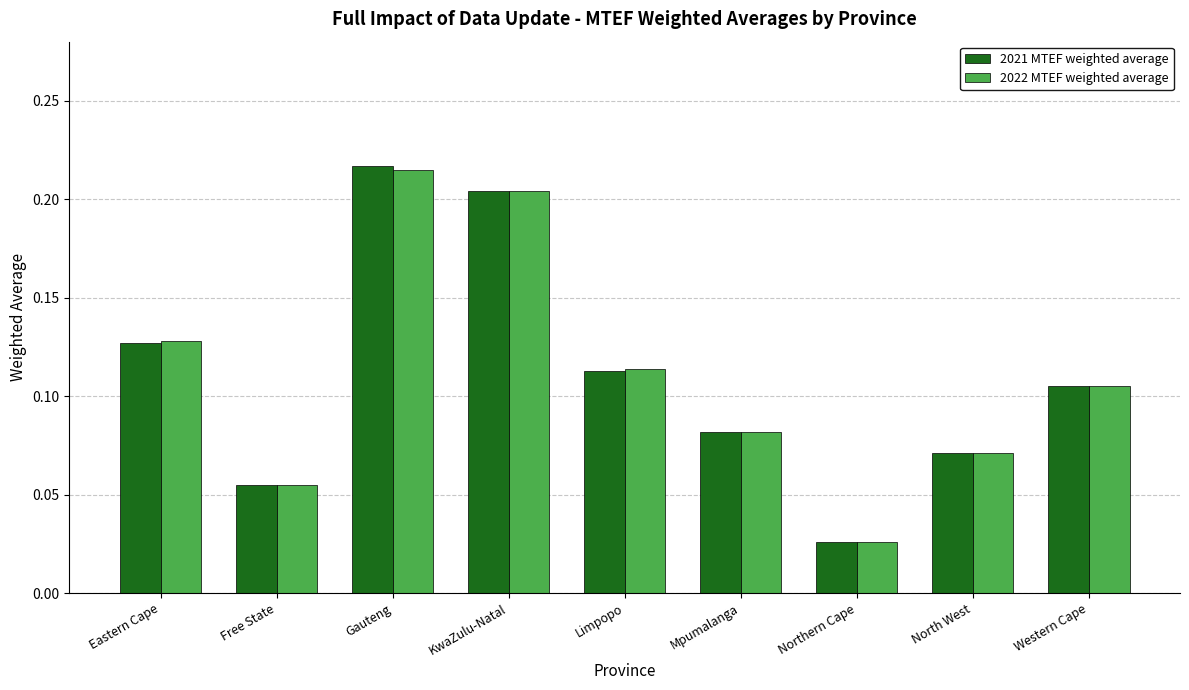

Which series has the widest spread of values?

2021 MTEF weighted average